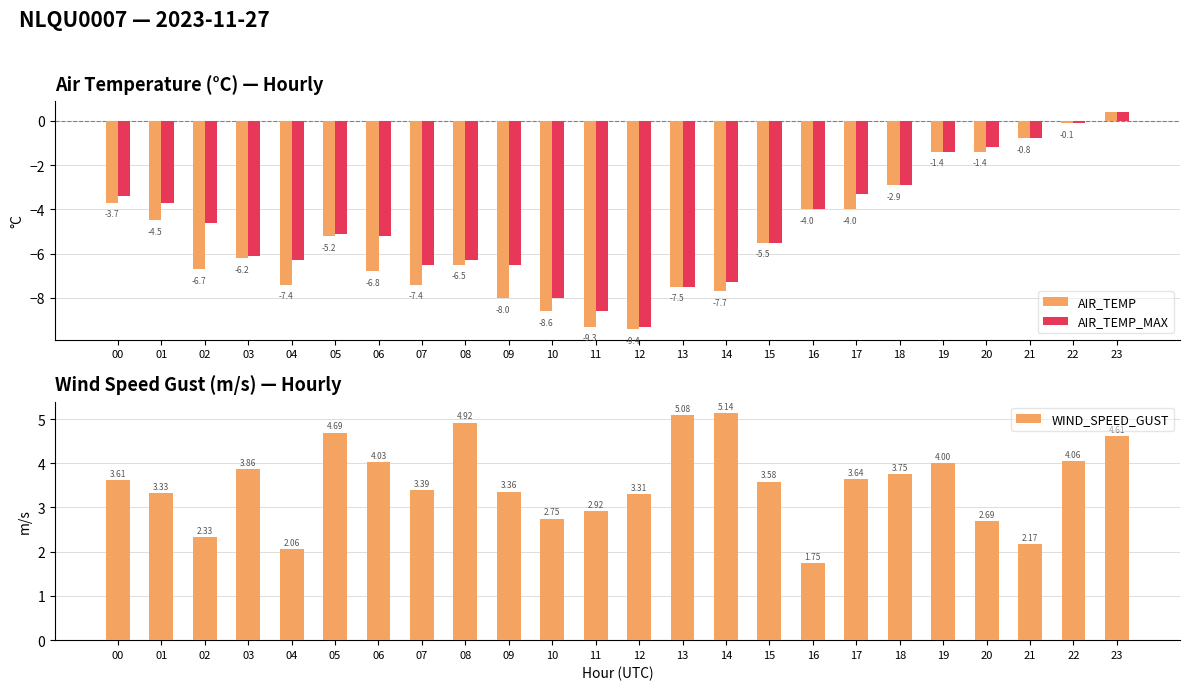

How many groups of bars are there?

24